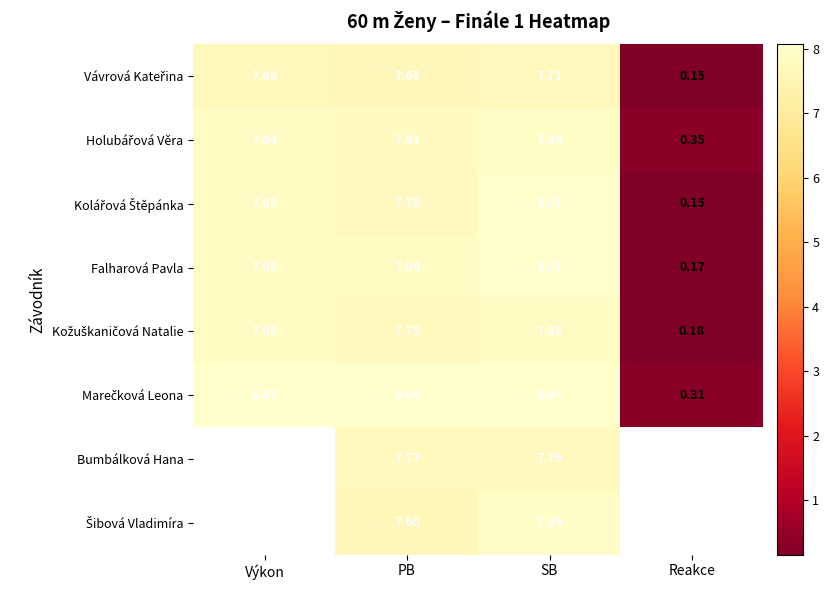

The Falharová Pavla series shows 8.0 at SB. True or false?

True